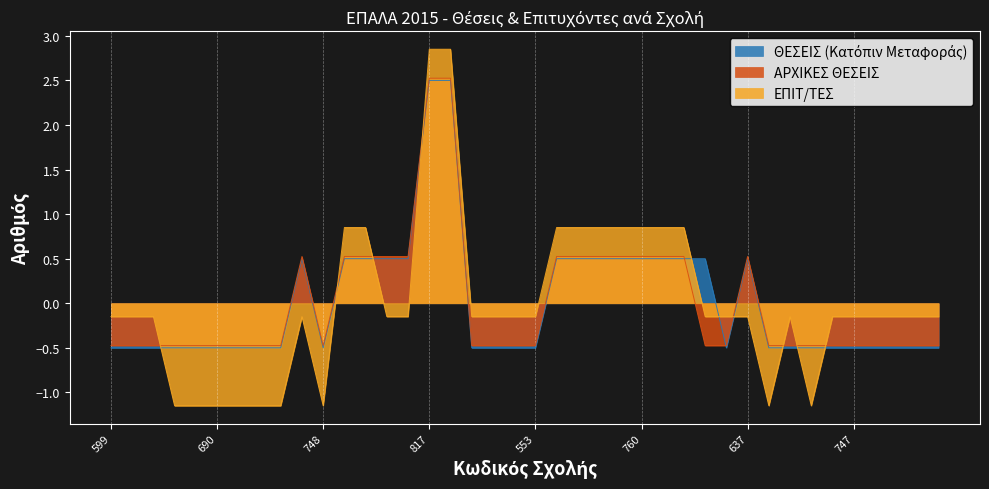

Which series has the largest range (max minus min)?

ΕΠΙΤ/ΤΕΣ